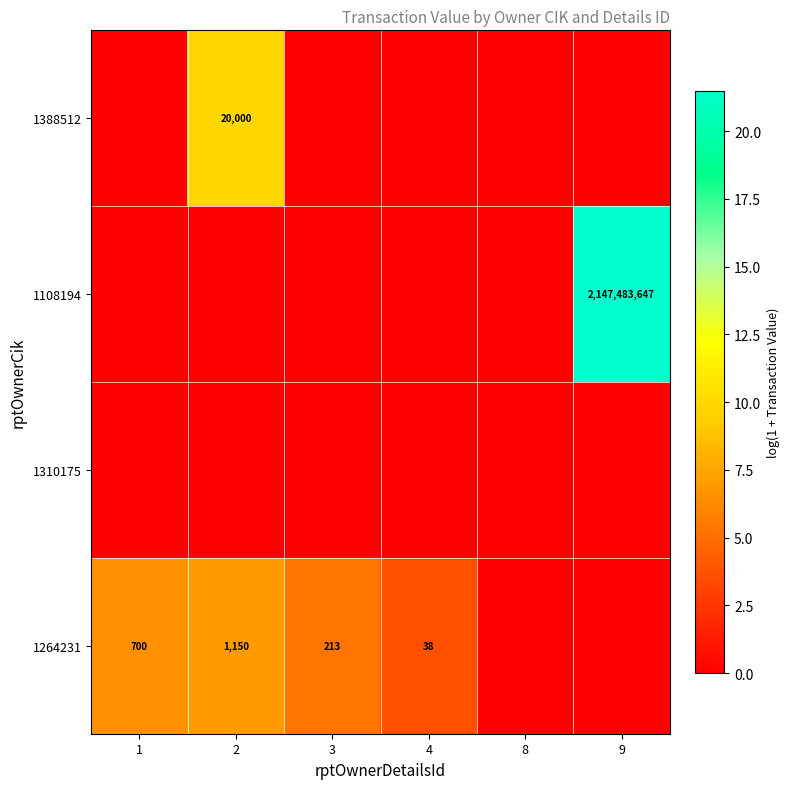

At which category does the chart reach its peak across all series?

9